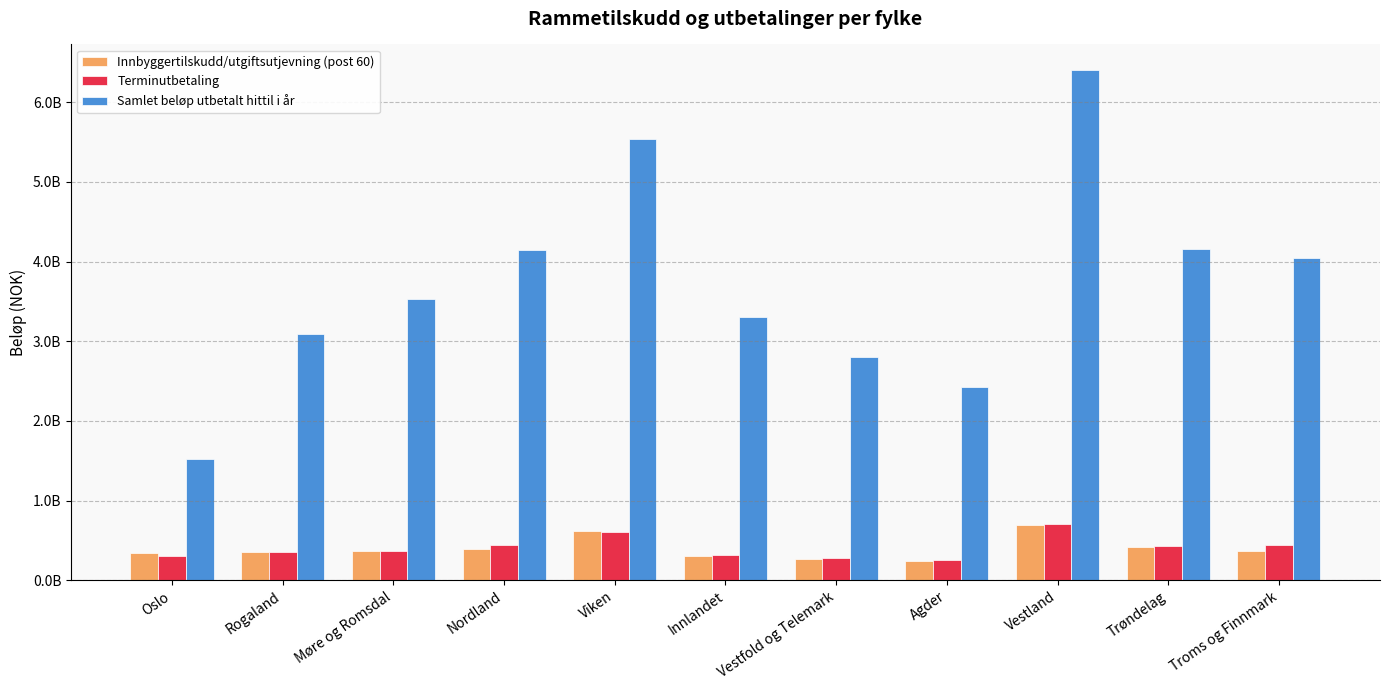

Is the value of Terminutbetaling at Rogaland greater than the value of Innbyggertilskudd/utgiftsutjevning (post 60) at Innlandet?

Yes